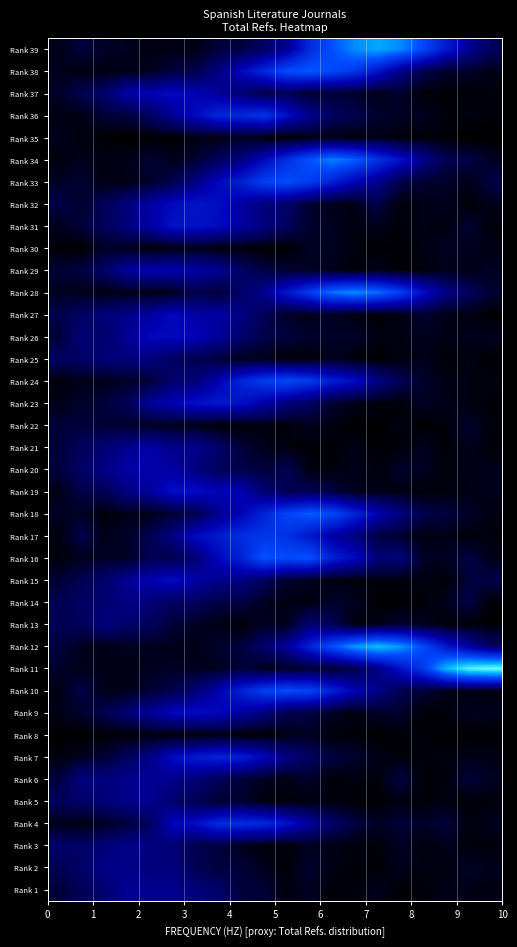

Reading left to right, extract all data points from this chart.

Rank 39: 0.0	0.1	0.0	0.0	0.0	0.0	0.0	0.1	0.1	0.1	0.2	0.5	0.6	0.7	0.8	0.7	0.6	0.4	0.2	0.1
Rank 38: 0.0	0.0	0.0	0.0	0.0	0.1	0.1	0.2	0.3	0.5	0.6	0.6	0.6	0.5	0.4	0.2	0.1	0.1	0.1	0.0
Rank 37: 0.1	0.1	0.2	0.3	0.3	0.3	0.3	0.3	0.2	0.1	0.1	0.1	0.1	0.1	0.0	0.1	0.0	0.0	0.0	0.0
Rank 36: 0.0	0.0	0.1	0.1	0.1	0.2	0.3	0.5	0.5	0.5	0.4	0.2	0.1	0.1	0.1	0.0	0.0	0.0	0.0	0.0
Rank 35: 0.0	0.0	0.0	0.0	0.0	0.0	0.0	0.0	0.0	0.0	0.0	0.0	0.0	0.0	0.0	0.0	0.0	0.0	0.0	0.0
Rank 34: 0.0	0.0	0.0	0.0	0.1	0.0	0.1	0.1	0.2	0.3	0.5	0.6	0.7	0.6	0.5	0.4	0.2	0.1	0.1	0.0
Rank 33: 0.1	0.1	0.0	0.0	0.1	0.1	0.2	0.3	0.4	0.6	0.6	0.5	0.4	0.3	0.2	0.1	0.1	0.1	0.0	0.1
Rank 32: 0.1	0.1	0.1	0.2	0.3	0.3	0.4	0.3	0.3	0.2	0.2	0.1	0.0	0.0	0.1	0.0	0.0	0.0	0.0	0.0
Rank 31: 0.0	0.1	0.1	0.2	0.3	0.4	0.4	0.3	0.3	0.2	0.1	0.1	0.0	0.0	0.0	0.0	0.0	0.0	0.1	0.0
Rank 30: 0.0	0.0	0.1	0.0	0.0	0.0	0.0	0.0	0.0	0.0	0.0	0.0	0.0	0.0	0.0	0.0	0.0	0.0	0.0	0.0
Rank 29: 0.1	0.1	0.2	0.3	0.3	0.3	0.3	0.2	0.1	0.1	0.1	0.0	0.0	0.0	0.0	0.0	0.0	0.0	0.0	0.0
Rank 28: 0.0	0.0	0.0	0.0	0.0	0.0	0.1	0.1	0.2	0.2	0.4	0.5	0.7	0.7	0.7	0.5	0.4	0.2	0.1	0.1
Rank 27: 0.1	0.1	0.2	0.2	0.3	0.3	0.3	0.3	0.2	0.1	0.1	0.0	0.1	0.0	0.0	0.0	0.1	0.0	0.0	0.0
Rank 26: 0.1	0.2	0.2	0.2	0.3	0.3	0.3	0.3	0.2	0.1	0.1	0.1	0.1	0.1	0.0	0.0	0.0	0.0	0.0	0.0
Rank 25: 0.1	0.1	0.2	0.2	0.2	0.1	0.1	0.1	0.0	0.0	0.0	0.0	0.0	0.0	0.0	0.0	0.0	0.0	0.0	0.0
Rank 24: 0.0	0.0	0.0	0.0	0.1	0.2	0.2	0.3	0.5	0.5	0.6	0.5	0.4	0.4	0.2	0.1	0.1	0.0	0.0	0.0
Rank 23: 0.0	0.1	0.1	0.1	0.3	0.3	0.4	0.4	0.4	0.3	0.2	0.1	0.1	0.0	0.0	0.0	0.1	0.0	0.0	0.0
Rank 22: 0.1	0.1	0.1	0.1	0.0	0.0	0.0	0.0	0.0	0.0	0.0	0.0	0.0	0.0	0.0	0.0	0.0	0.0	0.1	0.0
Rank 21: 0.1	0.1	0.2	0.2	0.3	0.2	0.2	0.2	0.1	0.0	0.0	0.0	0.0	0.0	0.0	0.0	0.0	0.0	0.0	0.0
Rank 20: 0.1	0.2	0.2	0.3	0.3	0.3	0.2	0.1	0.1	0.1	0.1	0.0	0.0	0.0	0.0	0.1	0.0	0.0	0.0	0.0
Rank 19: 0.0	0.1	0.1	0.2	0.3	0.4	0.4	0.3	0.3	0.2	0.1	0.1	0.1	0.0	0.0	0.0	0.0	0.0	0.0	0.0
Rank 18: 0.0	0.0	0.0	0.0	0.0	0.1	0.1	0.2	0.3	0.4	0.6	0.6	0.6	0.4	0.3	0.2	0.1	0.1	0.1	0.0
Rank 17: 0.0	0.1	0.0	0.1	0.1	0.2	0.3	0.4	0.5	0.5	0.5	0.4	0.3	0.2	0.1	0.1	0.0	0.0	0.0	0.0
Rank 16: 0.0	0.0	0.0	0.0	0.1	0.1	0.2	0.3	0.4	0.6	0.6	0.6	0.4	0.3	0.2	0.2	0.1	0.0	0.1	0.0
Rank 15: 0.1	0.1	0.2	0.2	0.3	0.4	0.3	0.2	0.2	0.1	0.1	0.0	0.0	0.0	0.0	0.0	0.0	0.0	0.1	0.1
Rank 14: 0.1	0.1	0.2	0.2	0.2	0.1	0.1	0.1	0.1	0.0	0.0	0.0	0.1	0.0	0.0	0.0	0.0	0.0	0.1	0.0
Rank 13: 0.1	0.1	0.2	0.2	0.1	0.1	0.0	0.0	0.0	0.0	0.0	0.2	0.1	0.0	0.0	0.1	0.0	0.0	0.0	0.0
Rank 12: 0.1	0.0	0.0	0.0	0.0	0.0	0.0	0.1	0.1	0.2	0.3	0.4	0.6	0.8	0.8	0.7	0.6	0.4	0.3	0.1
Rank 11: 0.1	0.0	0.0	0.0	0.0	0.0	0.0	0.0	0.1	0.0	0.0	0.1	0.1	0.1	0.2	0.4	0.5	0.8	1.0	1.0
Rank 10: 0.0	0.1	0.0	0.0	0.1	0.1	0.2	0.3	0.4	0.5	0.6	0.6	0.4	0.3	0.2	0.1	0.1	0.0	0.0	0.0
Rank 9: 0.0	0.1	0.1	0.2	0.3	0.3	0.4	0.3	0.3	0.2	0.1	0.1	0.0	0.0	0.1	0.1	0.0	0.0	0.0	0.0
Rank 8: 0.0	0.0	0.0	0.0	0.0	0.0	0.0	0.0	0.0	0.0	0.0	0.0	0.0	0.0	0.0	0.0	0.0	0.0	0.0	0.0
Rank 7: 0.0	0.0	0.1	0.1	0.2	0.4	0.4	0.4	0.4	0.3	0.2	0.1	0.1	0.1	0.0	0.0	0.0	0.0	0.0	0.0
Rank 6: 0.1	0.2	0.2	0.2	0.2	0.2	0.2	0.1	0.1	0.0	0.0	0.1	0.0	0.0	0.0	0.1	0.0	0.0	0.1	0.0
Rank 5: 0.1	0.1	0.2	0.2	0.2	0.2	0.1	0.1	0.1	0.0	0.0	0.0	0.0	0.0	0.0	0.0	0.0	0.0	0.0	0.0
Rank 4: 0.0	0.0	0.0	0.1	0.1	0.3	0.4	0.5	0.5	0.5	0.4	0.3	0.2	0.1	0.0	0.1	0.1	0.1	0.0	0.0
Rank 3: 0.2	0.1	0.2	0.2	0.2	0.2	0.1	0.1	0.0	0.0	0.0	0.0	0.0	0.0	0.0	0.0	0.0	0.0	0.0	0.0
Rank 2: 0.1	0.2	0.2	0.2	0.2	0.2	0.1	0.1	0.1	0.0	0.0	0.1	0.0	0.0	0.0	0.0	0.0	0.0	0.1	0.0
Rank 1: 0.1	0.1	0.2	0.2	0.2	0.2	0.2	0.2	0.1	0.1	0.0	0.0	0.0	0.0	0.0	0.0	0.0	0.0	0.0	0.0